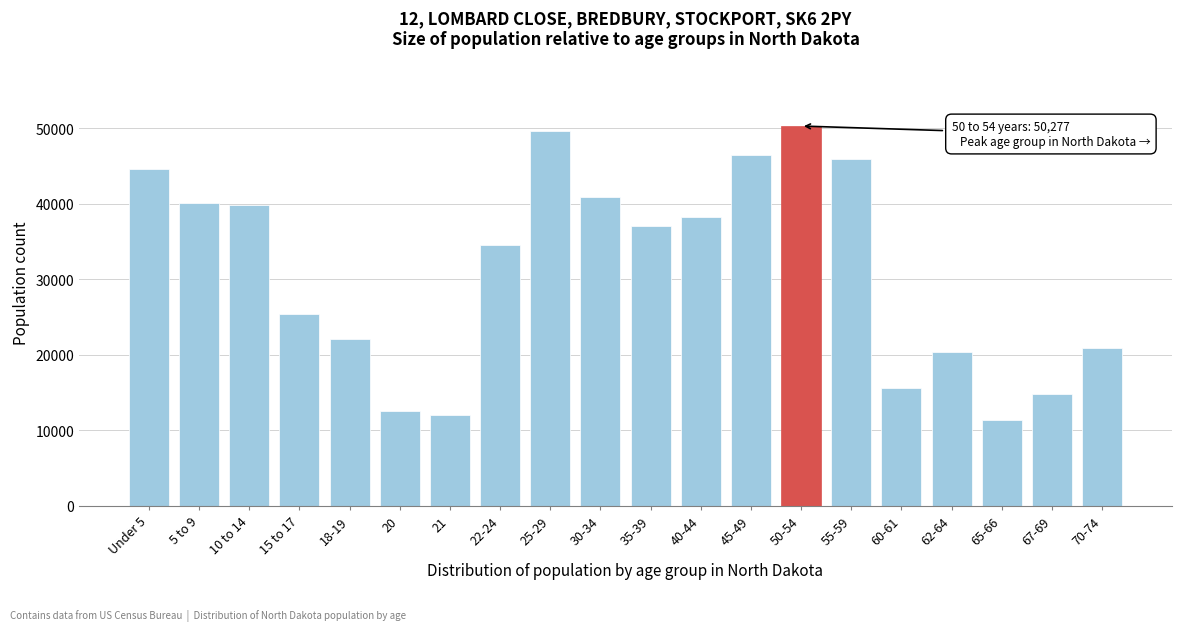

Reading right to left, transcribe all the data shown in this chart.

70-74=20845	67-69=14726	65-66=11302	62-64=20298	60-61=15575	55-59=45946	50-54=50277	45-49=46380	40-44=38197	35-39=37065	30-34=40889	25-29=49596	22-24=34465	21=12007	20=12484	18-19=22064	15 to 17=25410	10 to 14=39790	5 to 9=40076	Under 5=44595